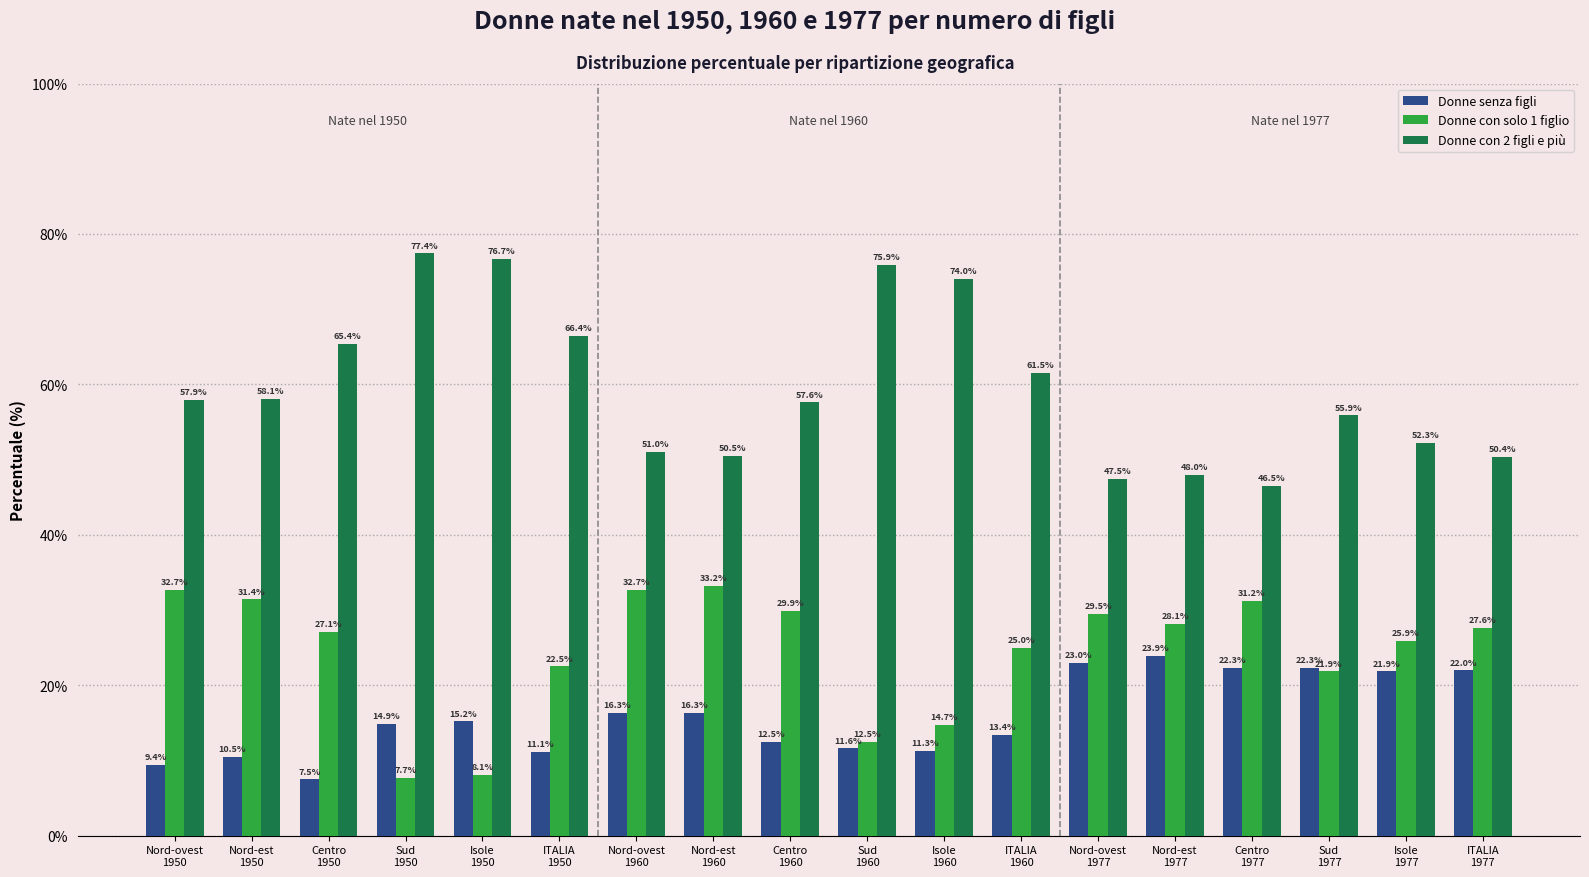

The value of Donne senza figli at Sud
1960 is 3.0. True or false?

False